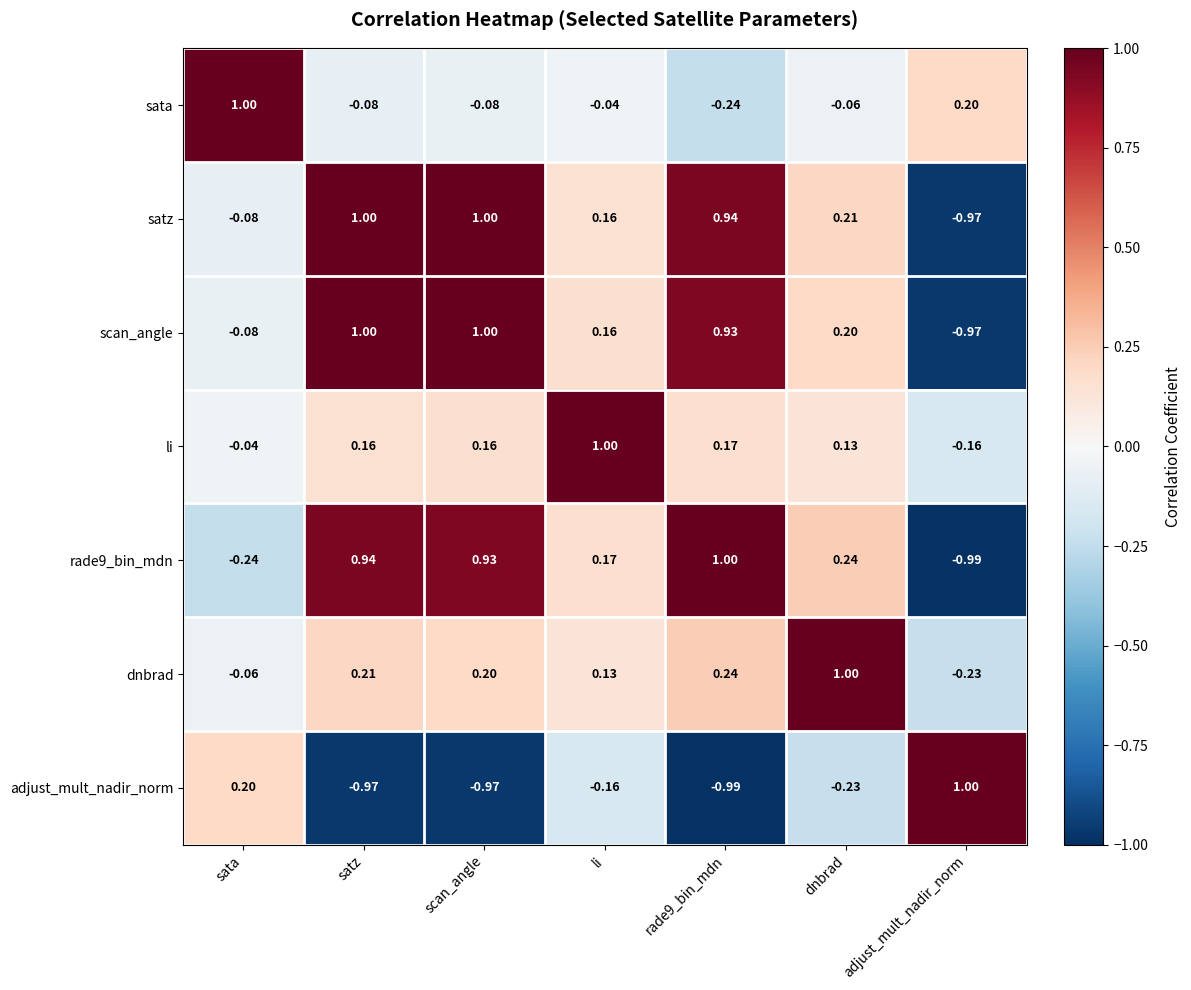

Where does the adjust_mult_nadir_norm series first go above 0?

sata